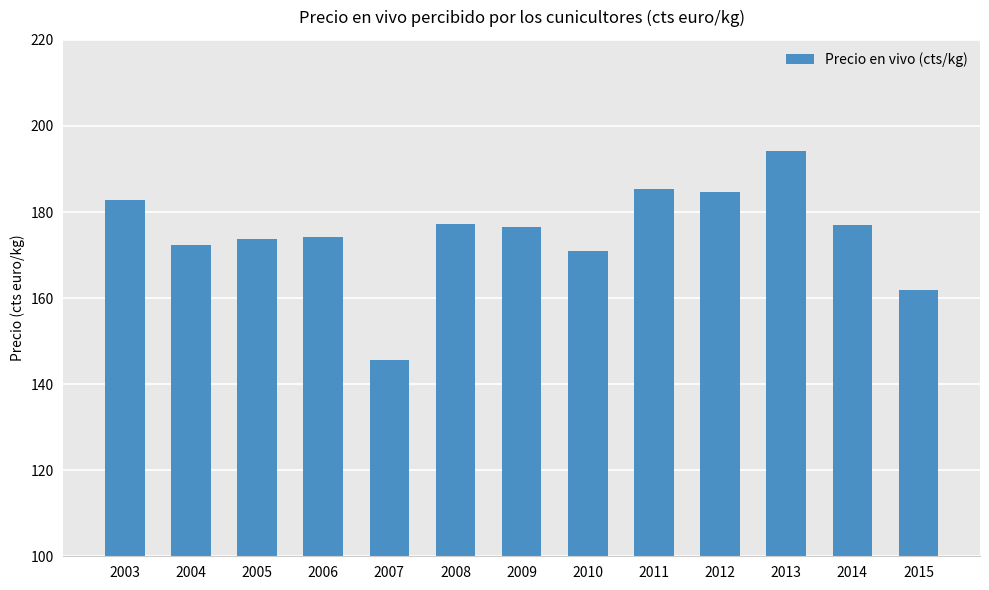

Count the number of data series in this chart.

1